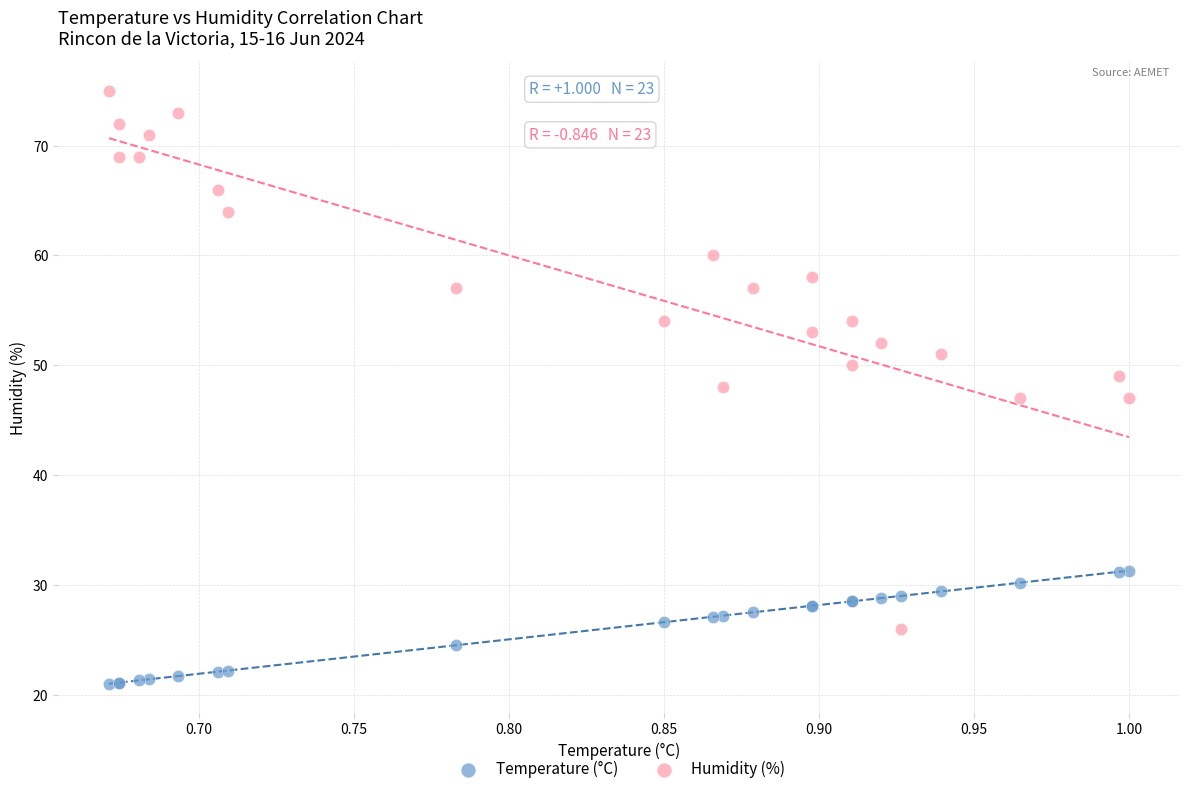

Which series has the widest spread of Y values?

Humidity (%)